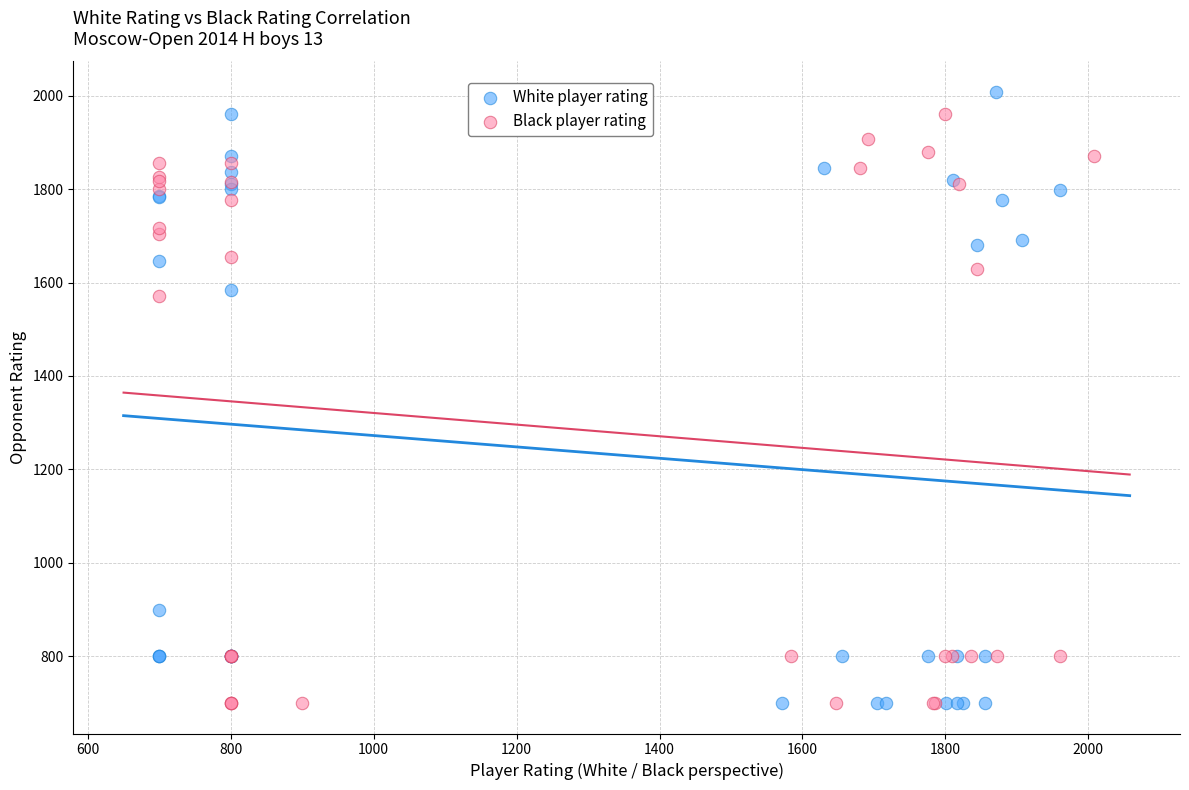

Which series has the largest Y range (max minus min)?

White player rating